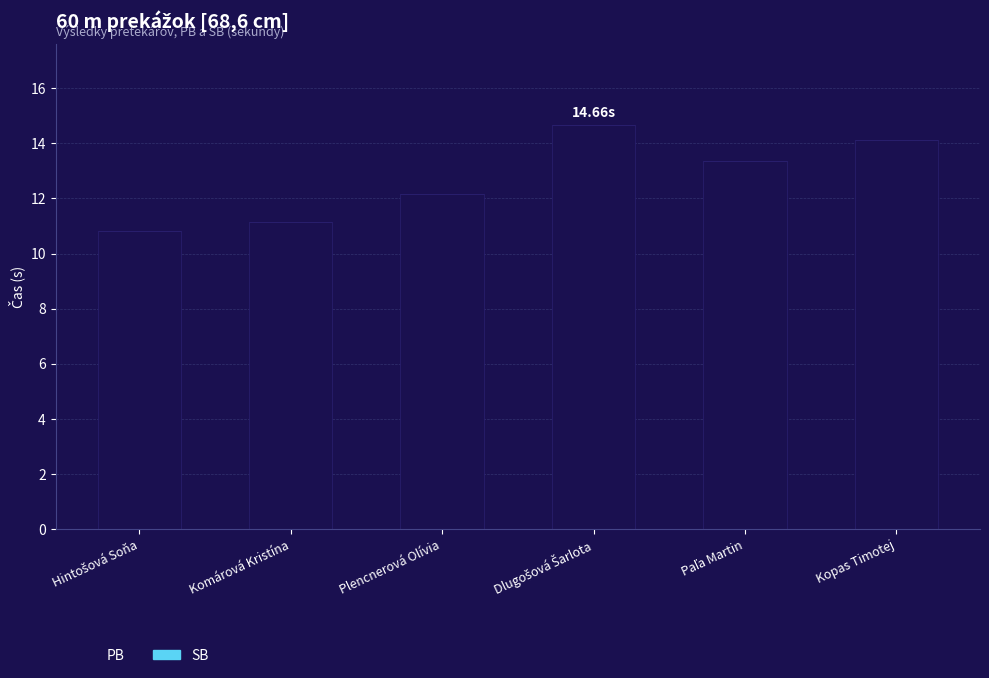

What is the average value?

12.7